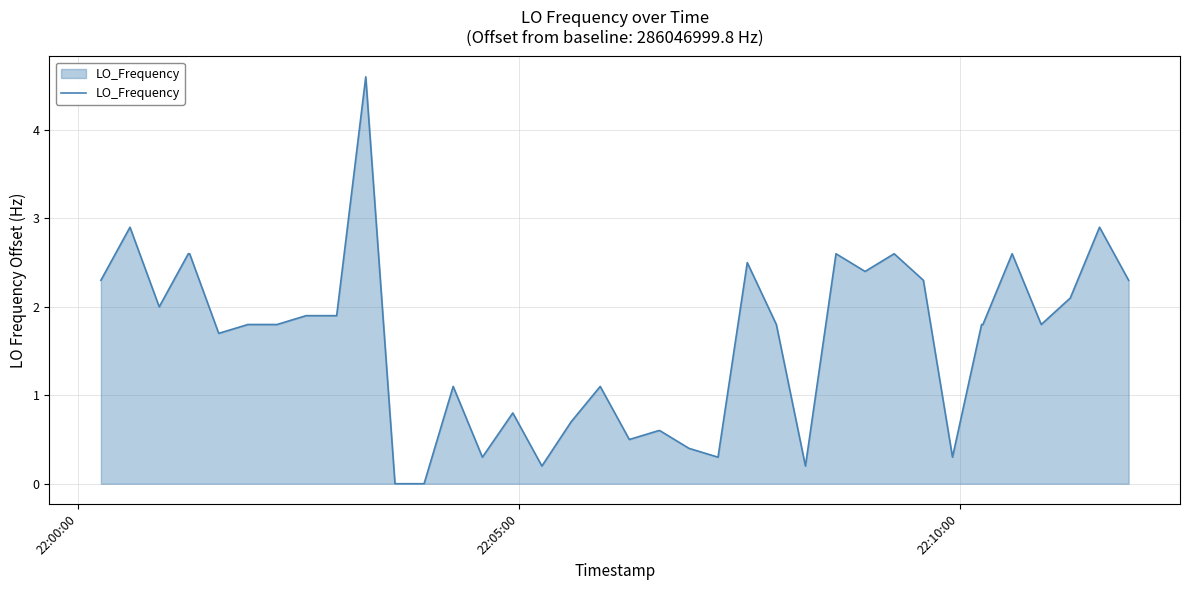

How many values are below 1?

13